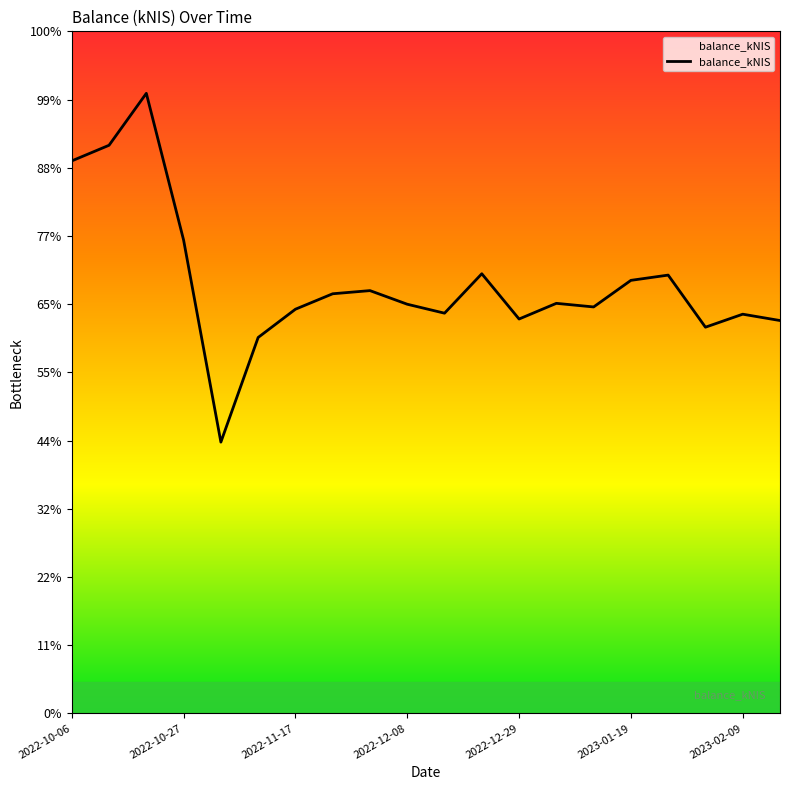

Is this an area chart (filled region under the line)?

Yes